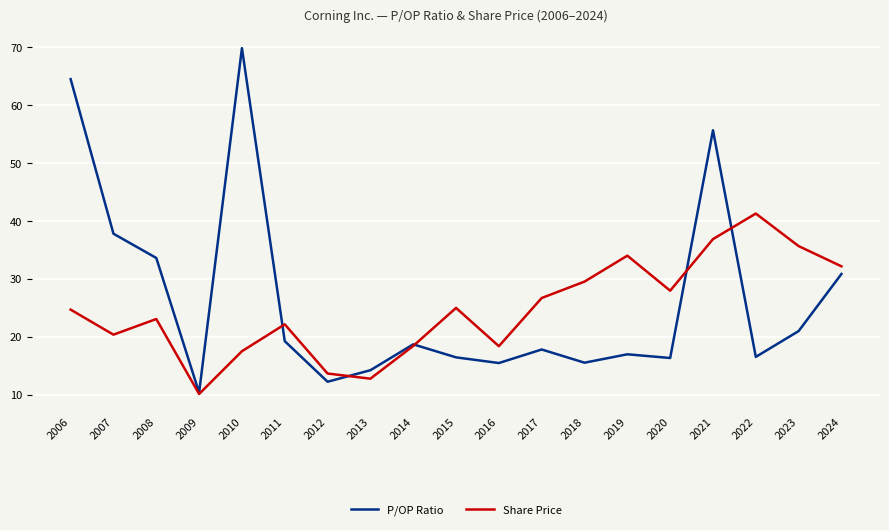

Which series has the largest total across all categories?

P/OP Ratio